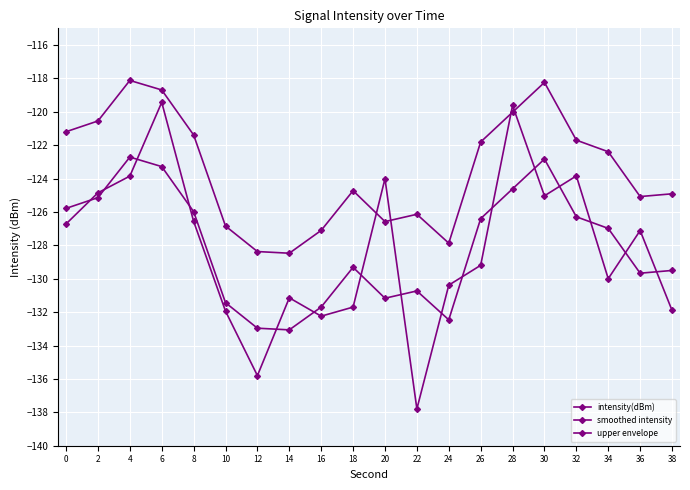

How many lines are shown in the chart?

3